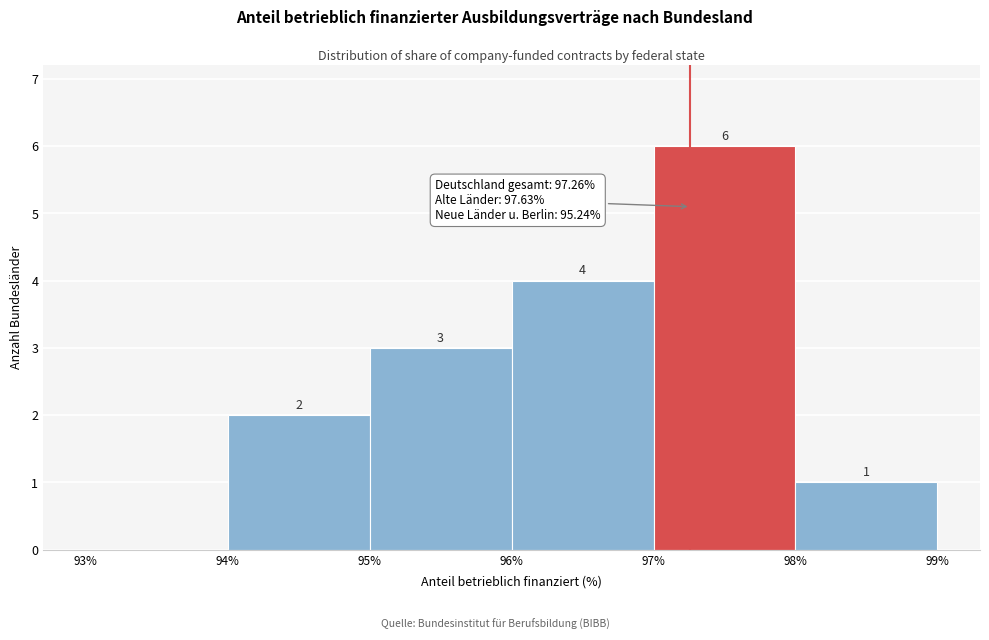

Which range on the x-axis has the tallest bar?

97% to 98%